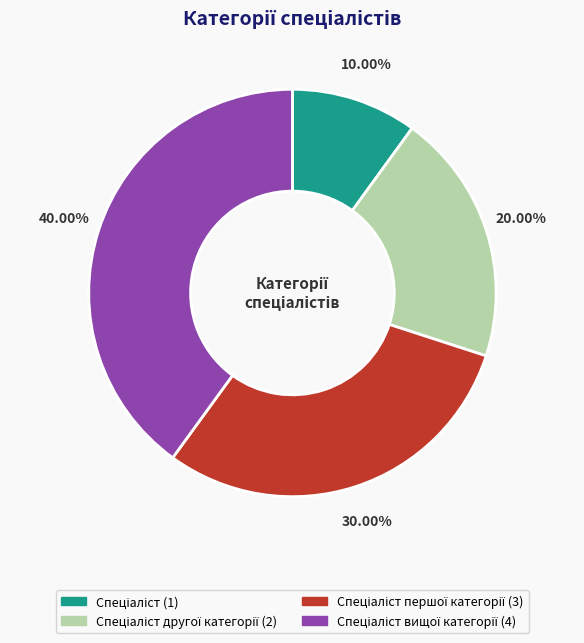

Does any single category account for the majority?

No